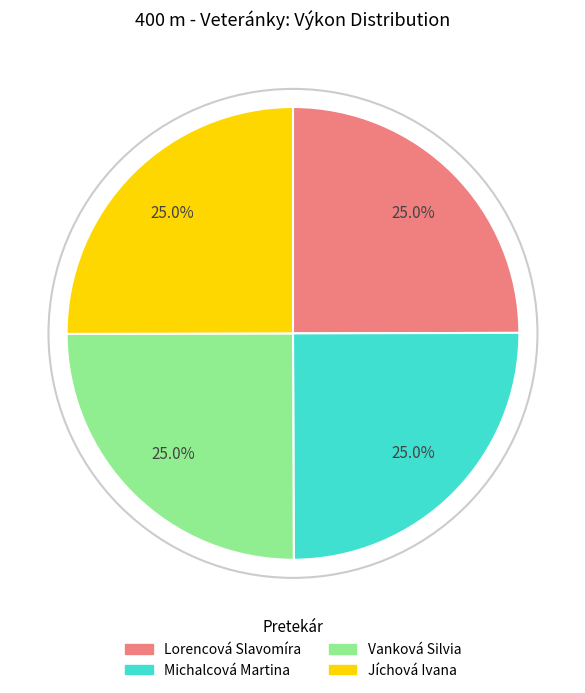

What percentage do Vanková Silvia and Michalcová Martina together represent?

50.0%